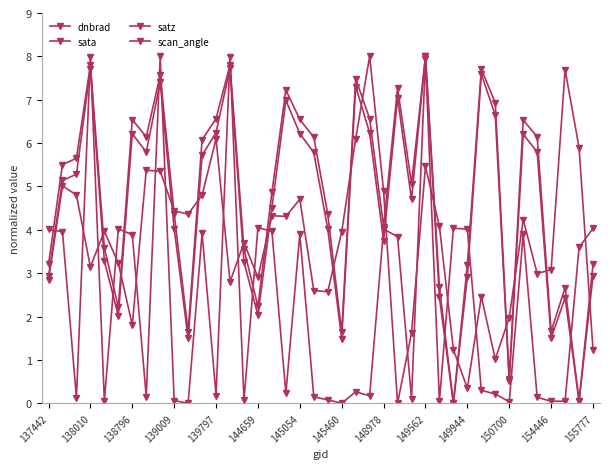

How many positive values does the dnbrad series have?

39